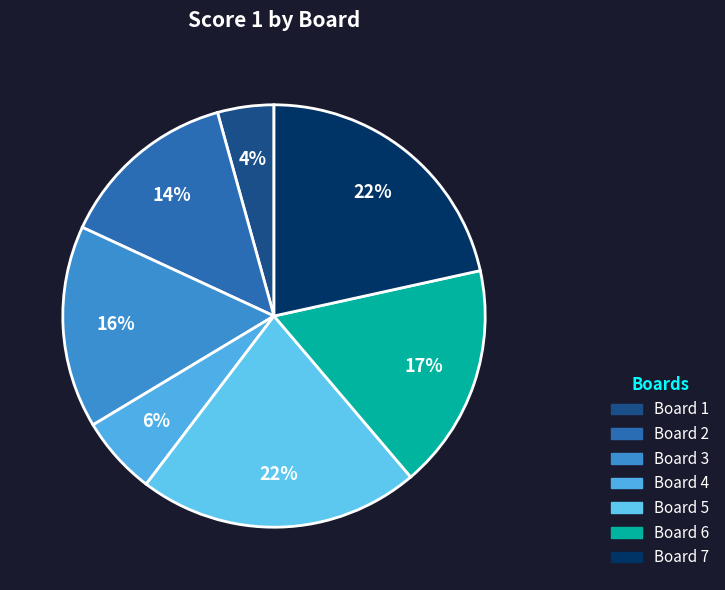

Does any single category account for the majority?

No